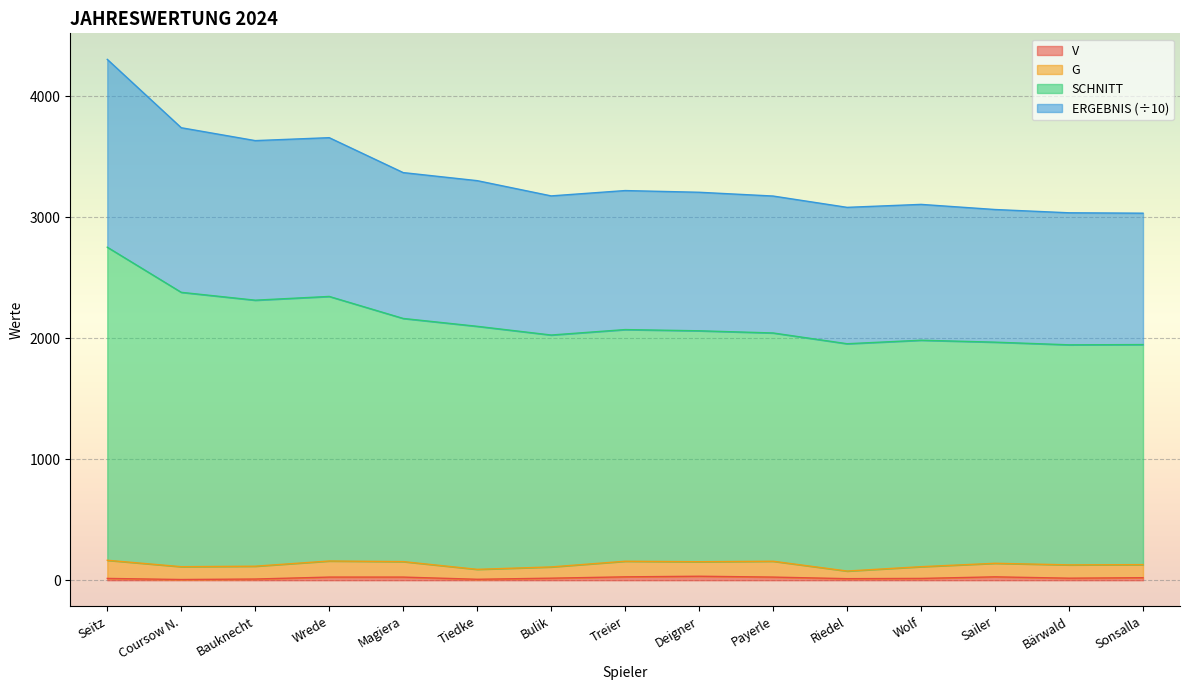

Which category has the lowest value in the ERGEBNIS series?

Sonsalla